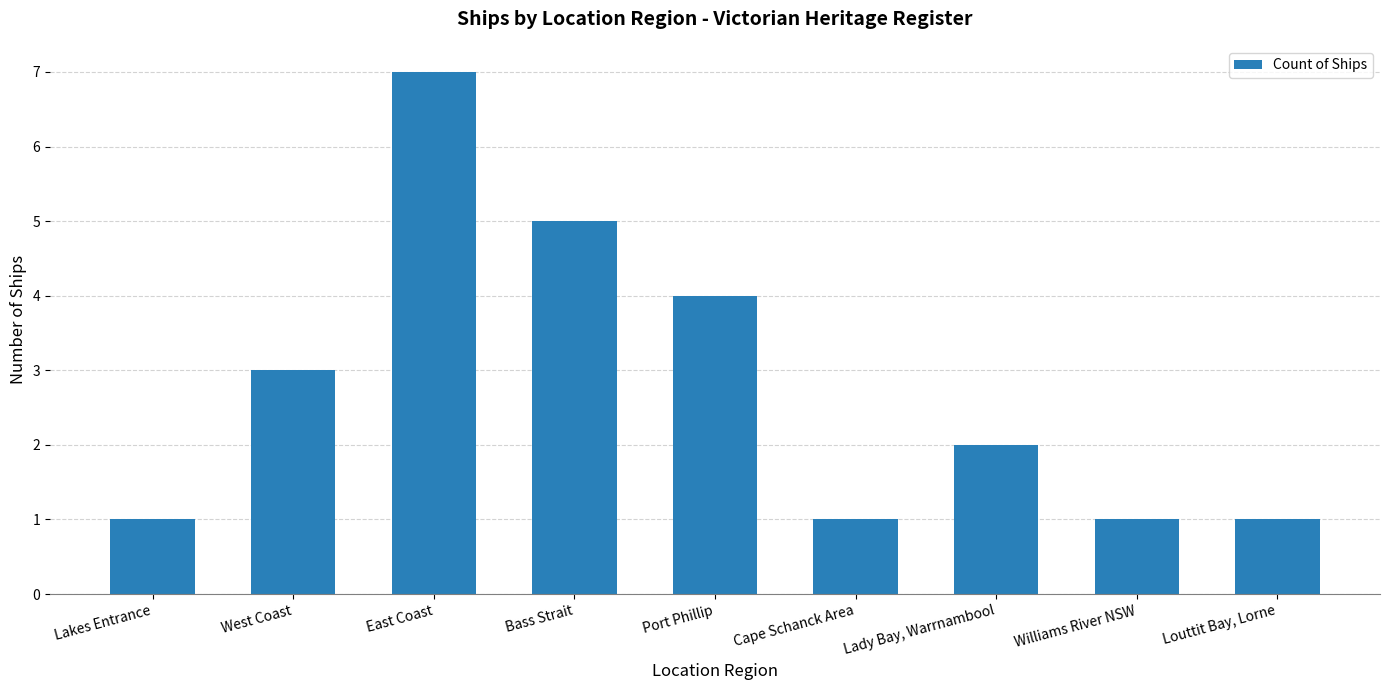

What is the value of the 6th bar from the left?

1